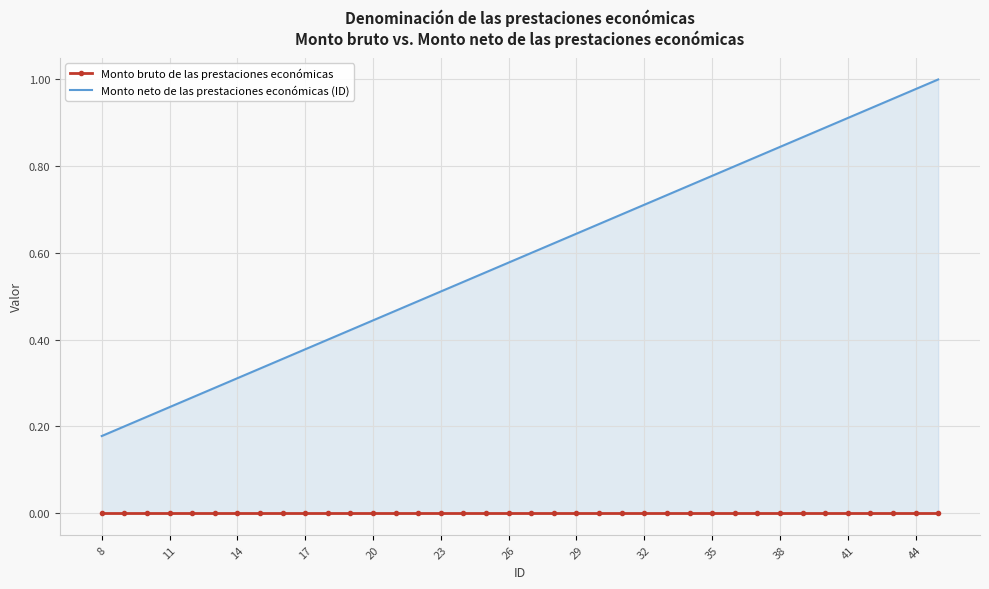

True or false: Monto neto de las prestaciones económicas (ID) and Monto bruto de las prestaciones económicas intersect in this chart.

False